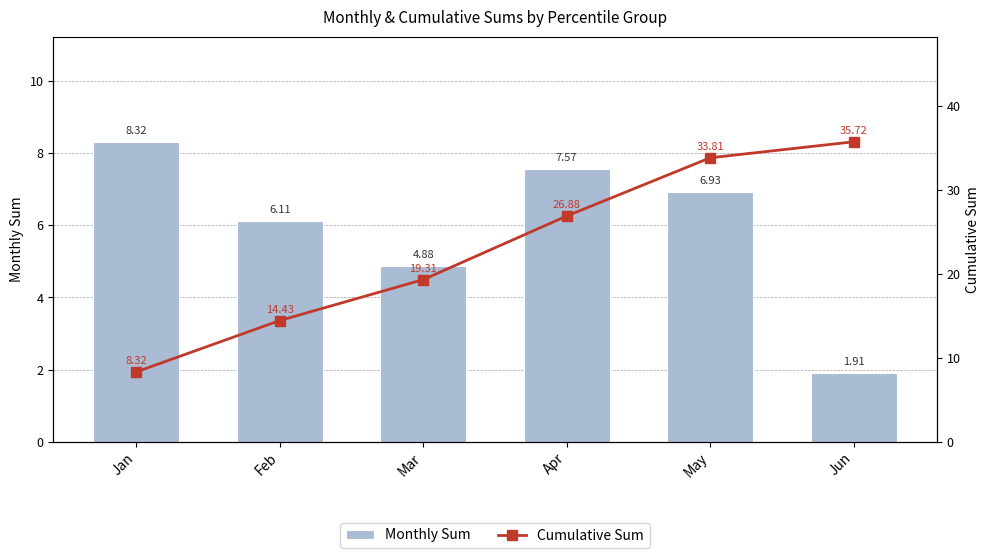

Reading left to right, what are all the values shown in this chart?

Monthly Sum: Jan=8.3	Feb=6.1	Mar=4.9	Apr=7.6	May=6.9	Jun=1.9
Cumulative Sum: Jan=8.3	Feb=14.4	Mar=19.3	Apr=26.9	May=33.8	Jun=35.7